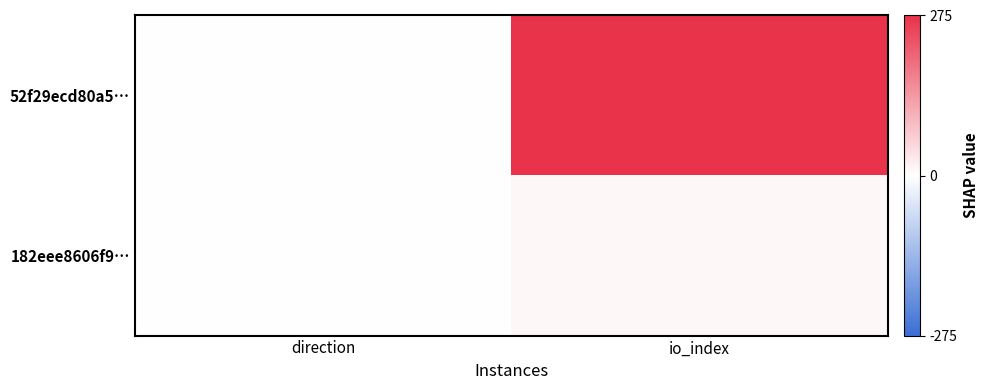

Rank the series by their maximum value, from highest to lowest.

52f29ecd80a5…, 182eee8606f9…